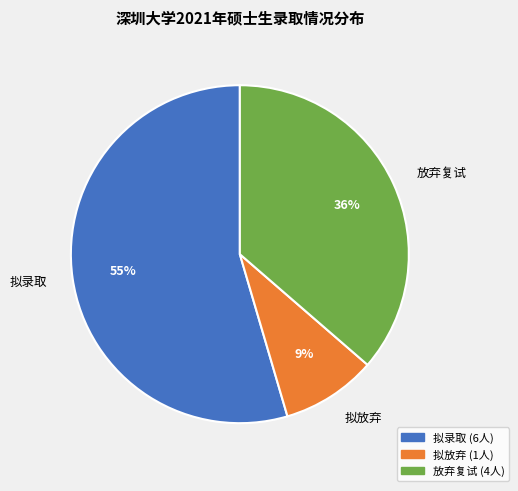

How many segments does this pie chart have?

3